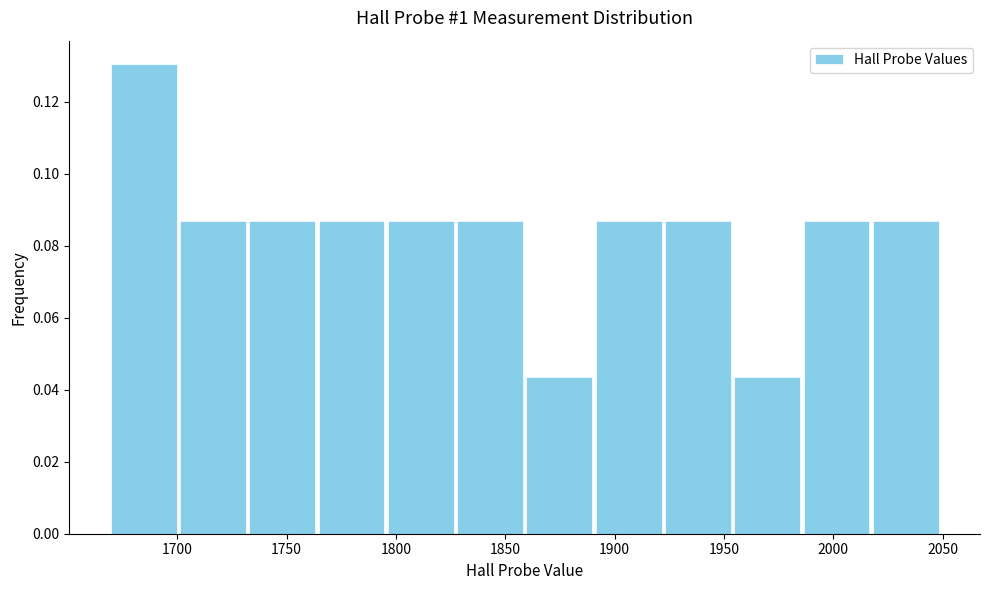

Reading left to right, transcribe this chart: for each bar, give the range it covers on the x-axis and its height. Neither the bar edges nor the heights are printed on the chart, so give them approximately, as read against the axes.

1670 to 1700: 0.130
1700 to 1730: 0.086
1730 to 1765: 0.086
1765 to 1795: 0.086
1795 to 1825: 0.086
1825 to 1860: 0.086
1860 to 1890: 0.044
1890 to 1920: 0.086
1920 to 1955: 0.086
1955 to 1985: 0.044
1985 to 2015: 0.086
2015 to 2050: 0.086